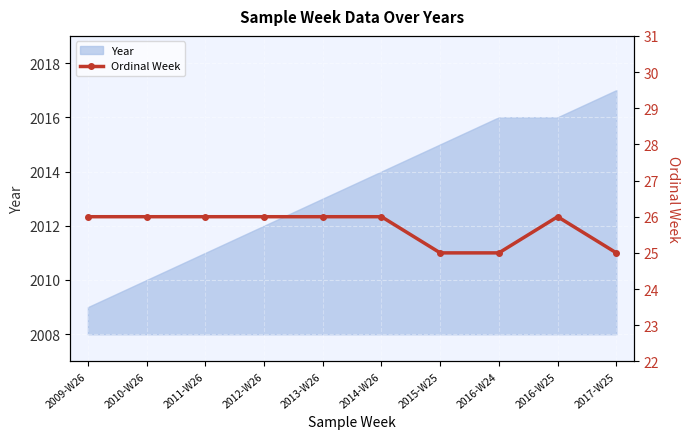

Is it true that Year equals 2012 at 2012-W26?

True